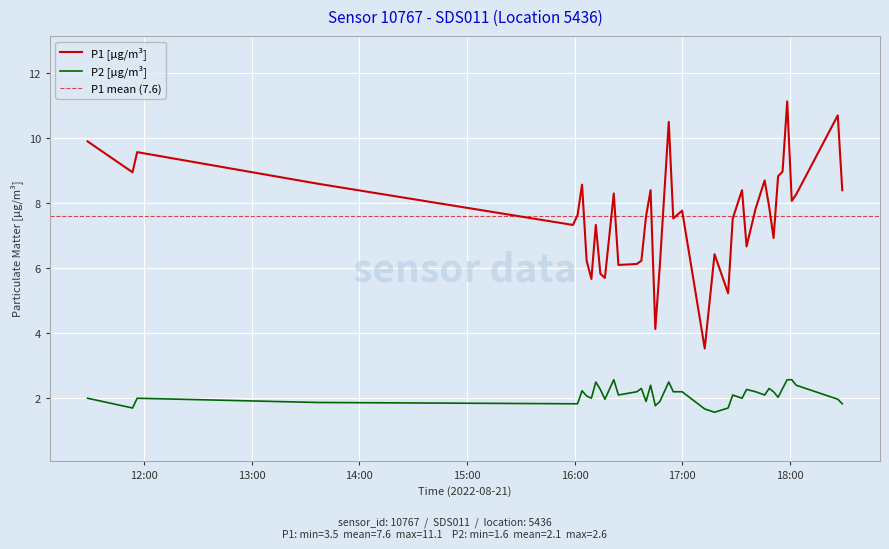

True or false: P1 [µg/m³] and P2 [µg/m³] cross at least once.

False